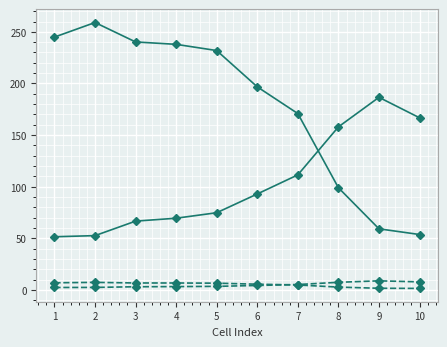

How many categories are shown in the chart?

10